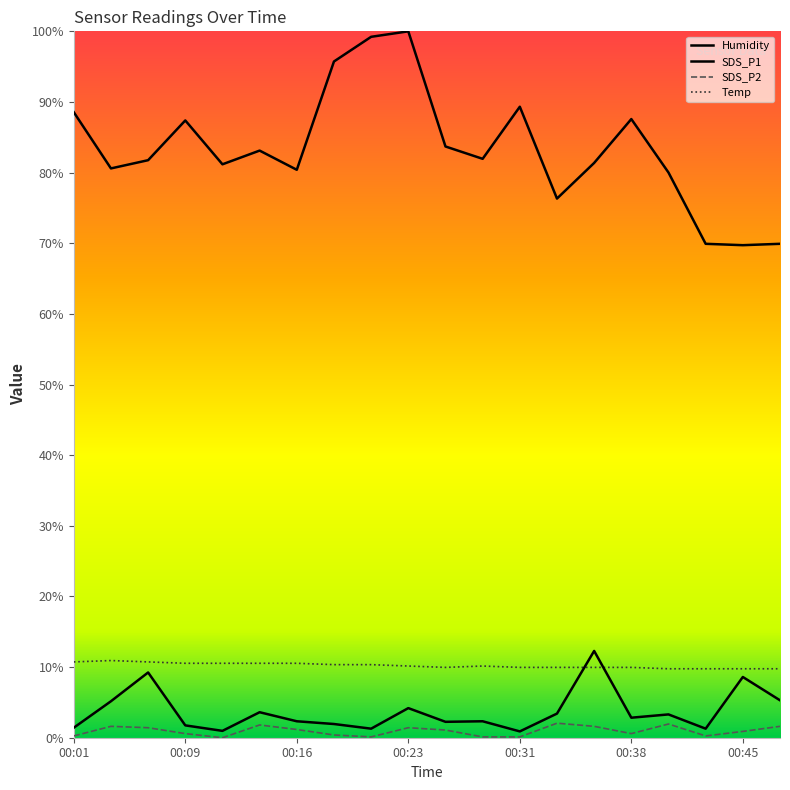

Between 00:09 and 00:18, which series saw the biggest shift?

Humidity